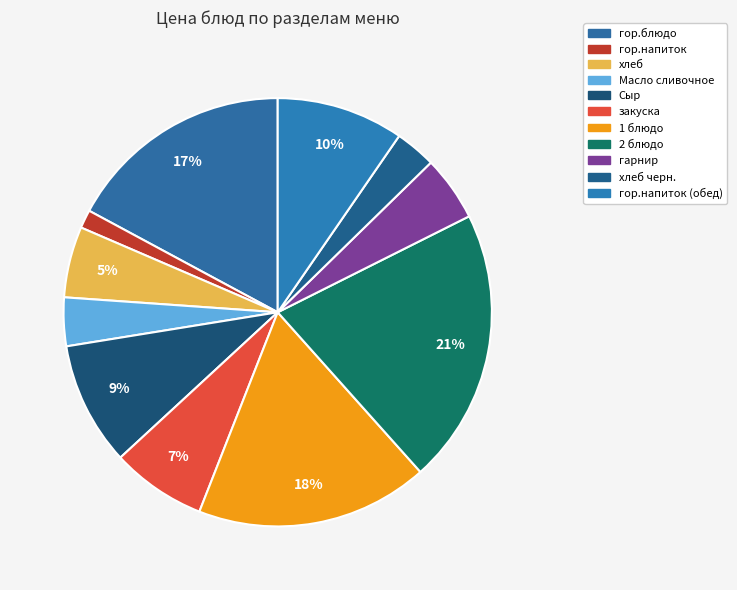

Count the number of slices in the pie.

11